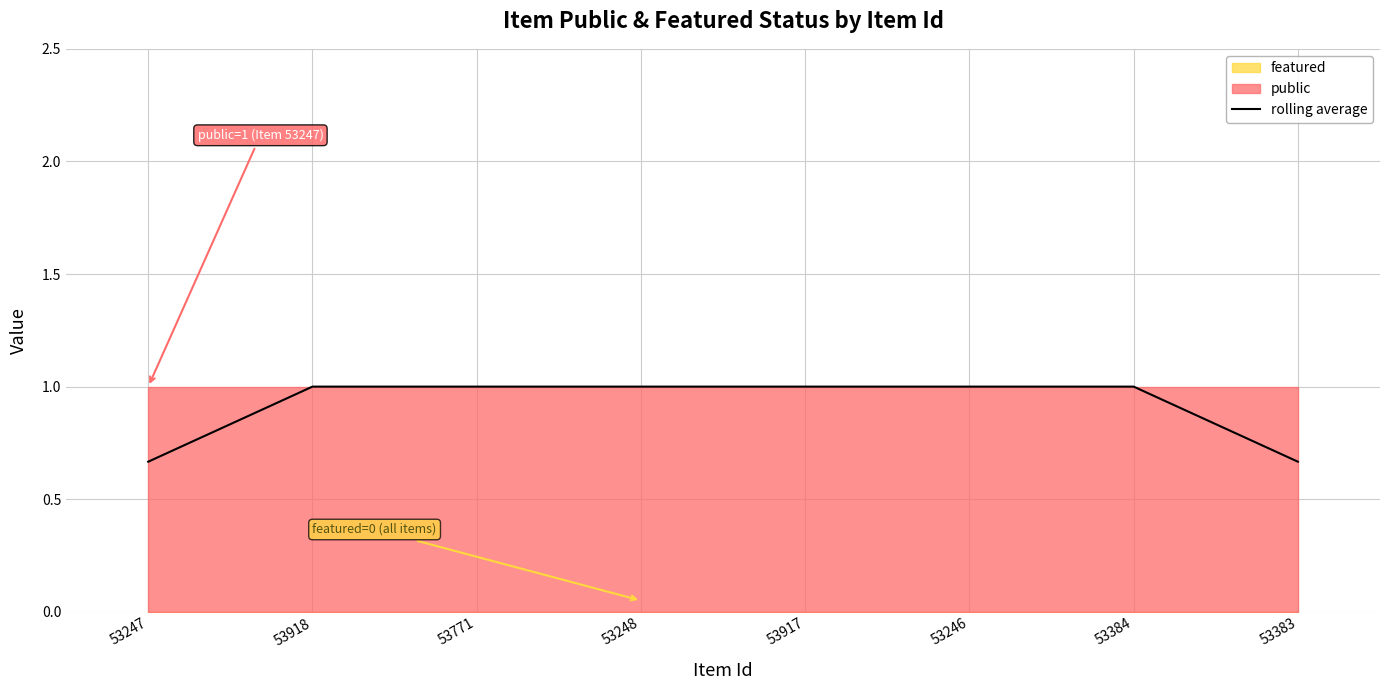

True or false: rolling average has a value of 1.0 at 53246.

True